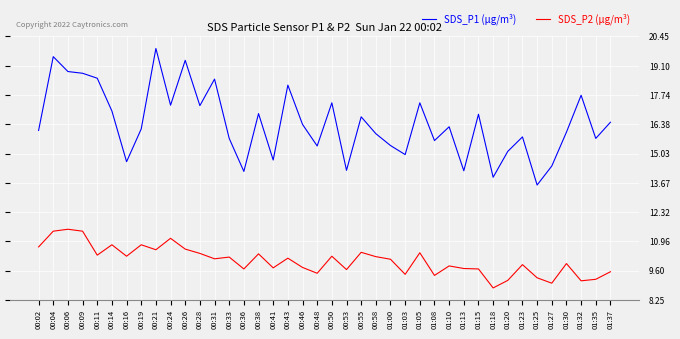

What position from the right is 00:50?

20